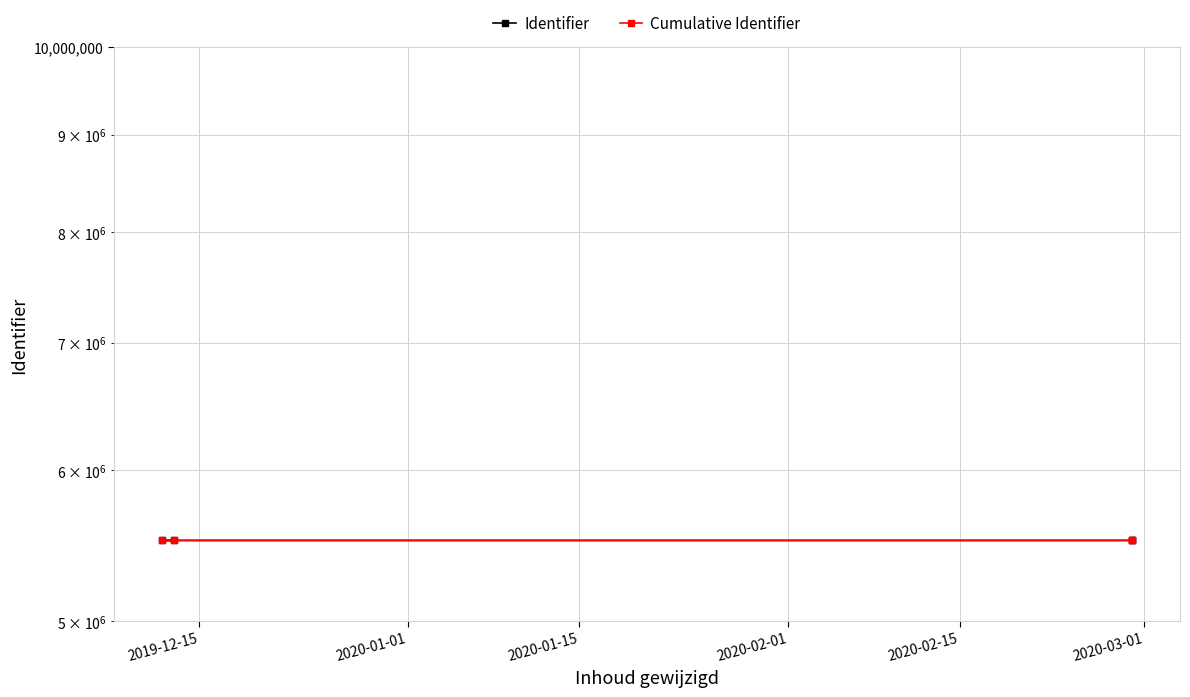

At 2020-02-01, list the series in order from smallest to largest.

Identifier, Cumulative Identifier